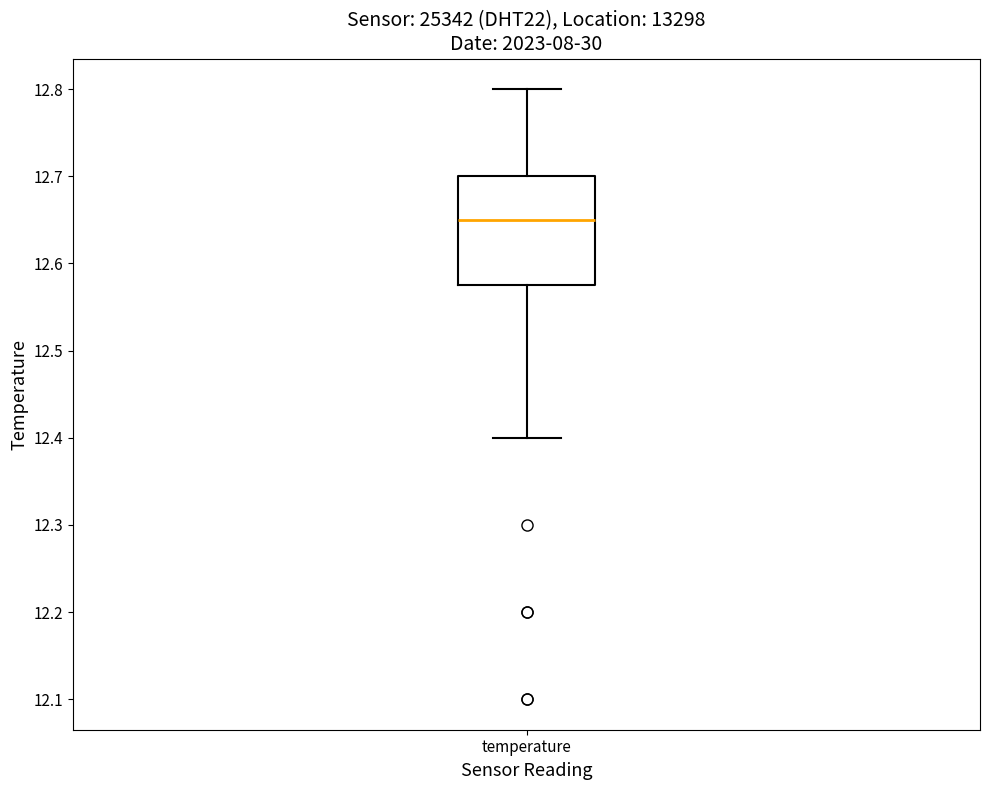

Where does the lower whisker of the box for temperature end on the y-axis? The values are not printed on the chart, so give them approximately, as read against the axis.

12.40